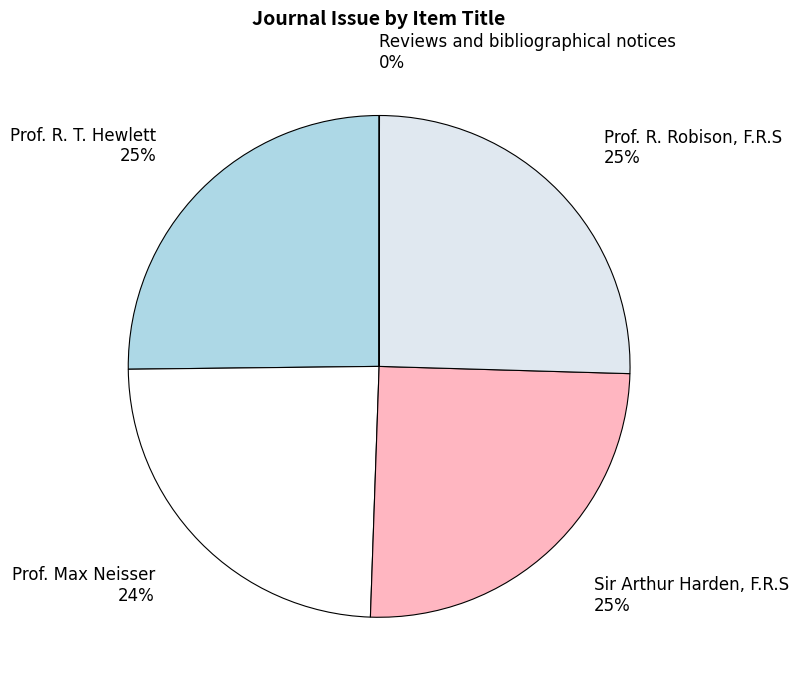

To the nearest percent, what portion does Prof. R. Robison, F.R.S represent?

25%